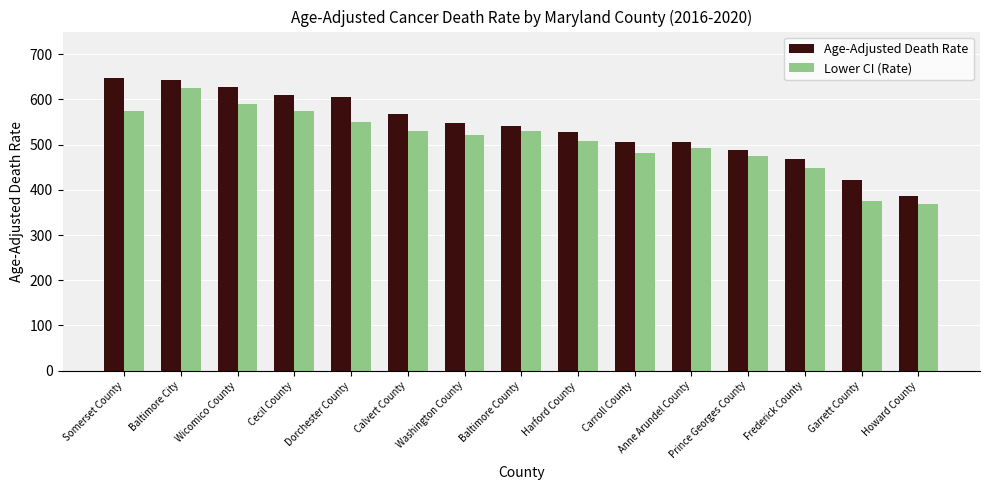

Does the chart contain any negative values?

No